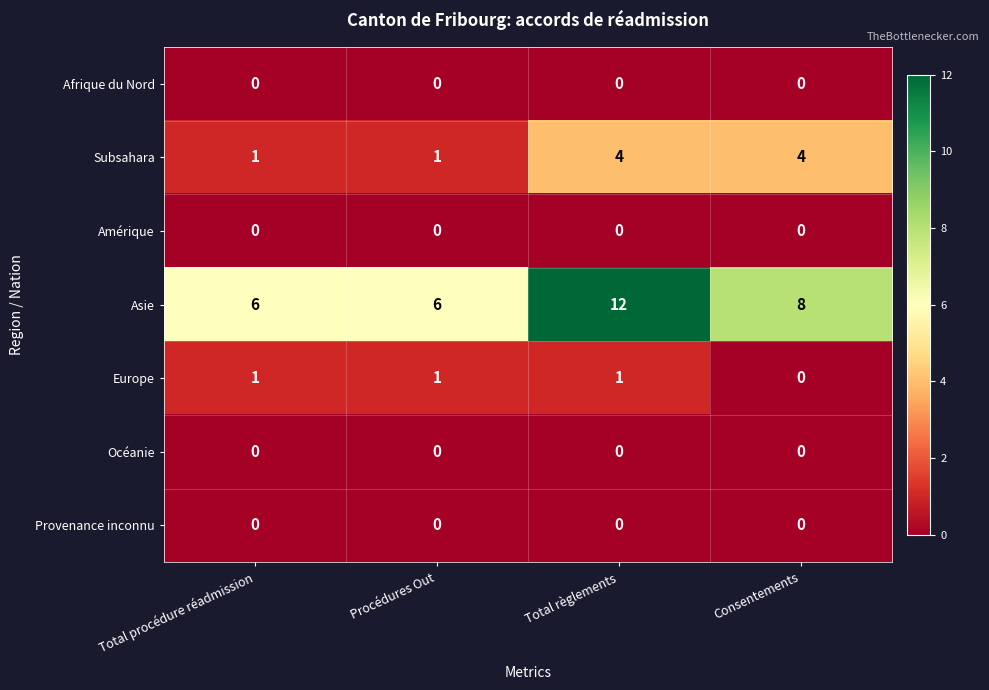

Reading left to right, what are all the values shown in this chart?

Afrique du Nord: 0	0	0	0
Subsahara: 1	1	4	4
Amérique: 0	0	0	0
Asie: 6	6	12	8
Europe: 1	1	1	0
Océanie: 0	0	0	0
Provenance inconnu: 0	0	0	0